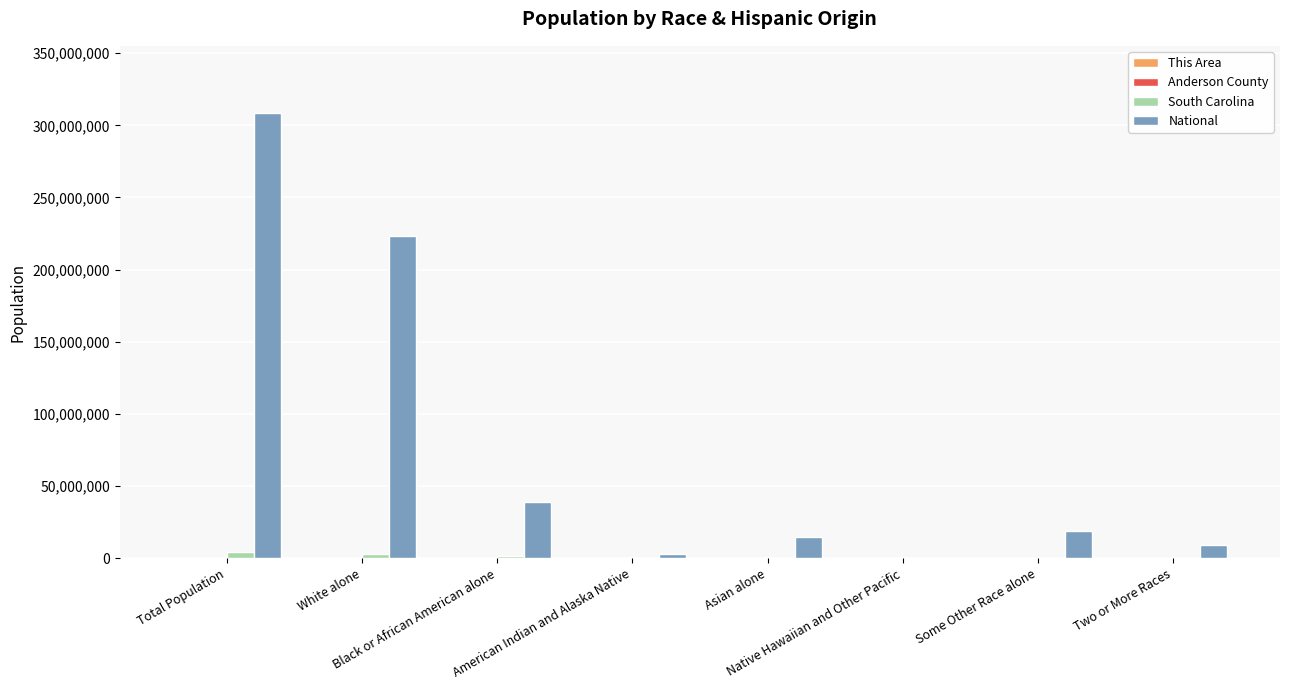

Which series has the largest range (max minus min)?

National